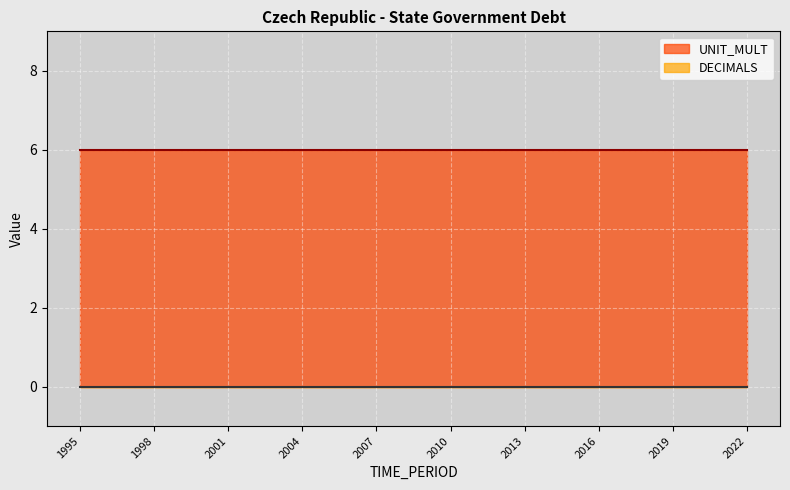

At which category is the sum across all series the highest?

1995